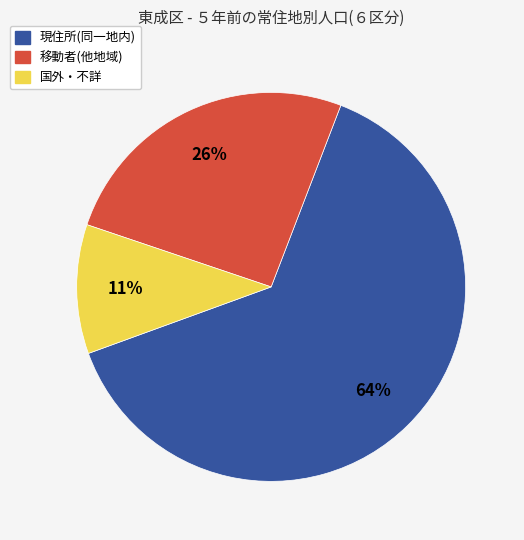

To the nearest percent, what is the average slice percentage?

33%